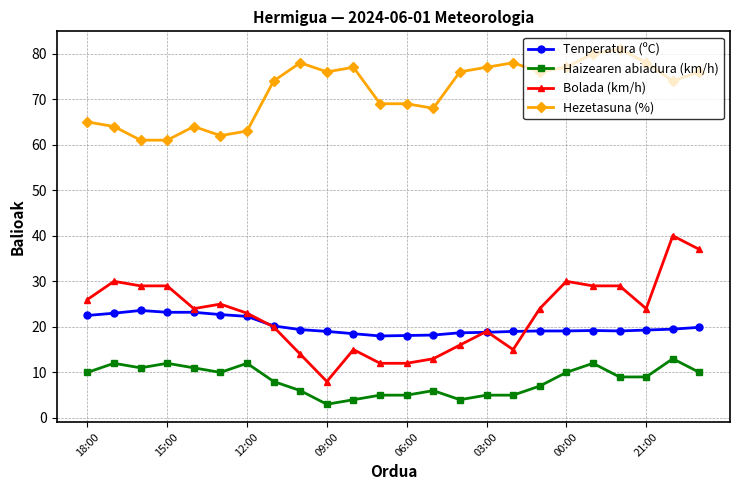

Count the Haizearen abiadura (km/h) values in the range 5 to 11.

16